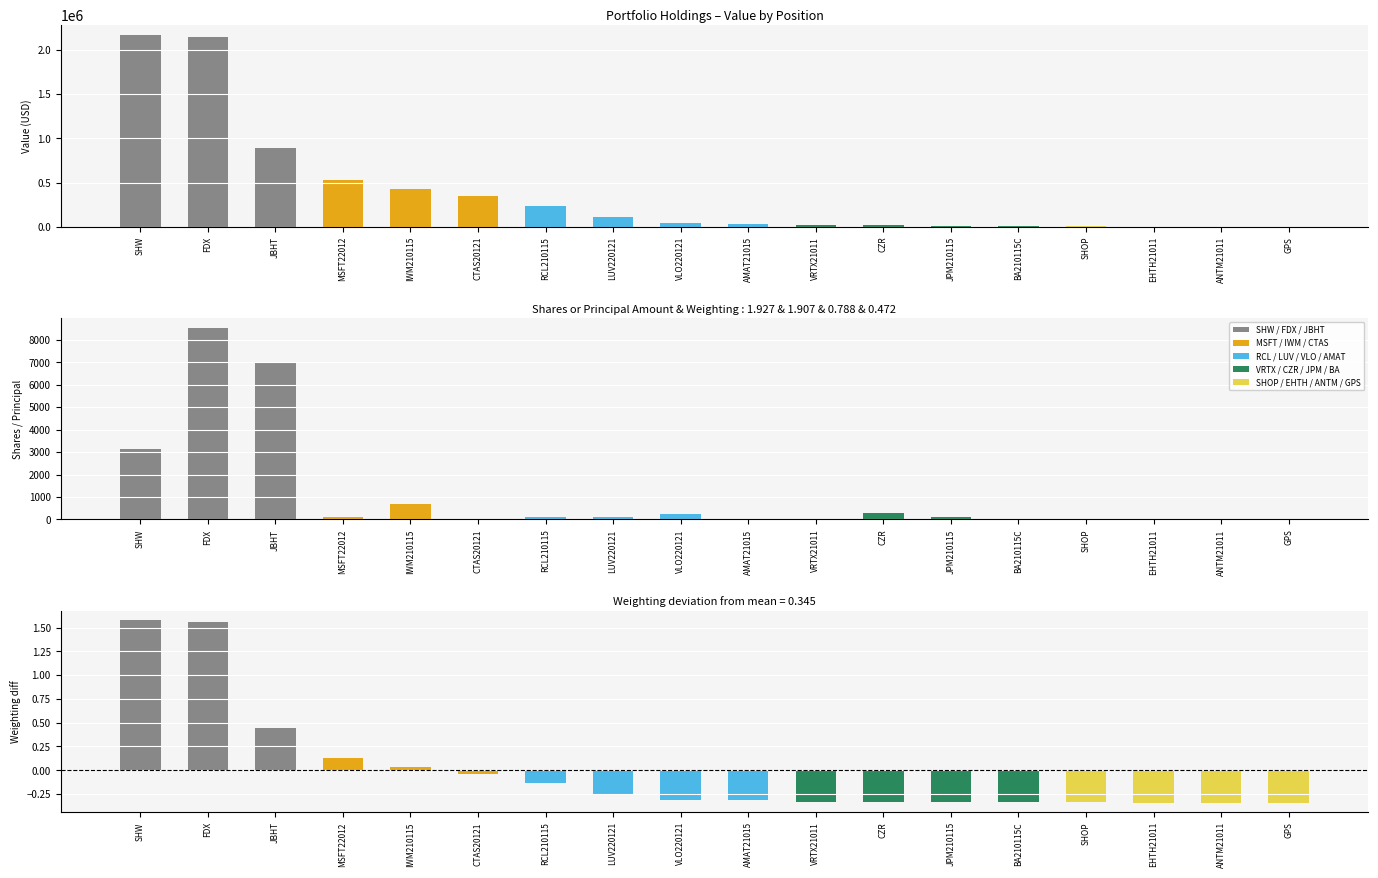

How many values in the Shares or principal amount series exceed 103?

8